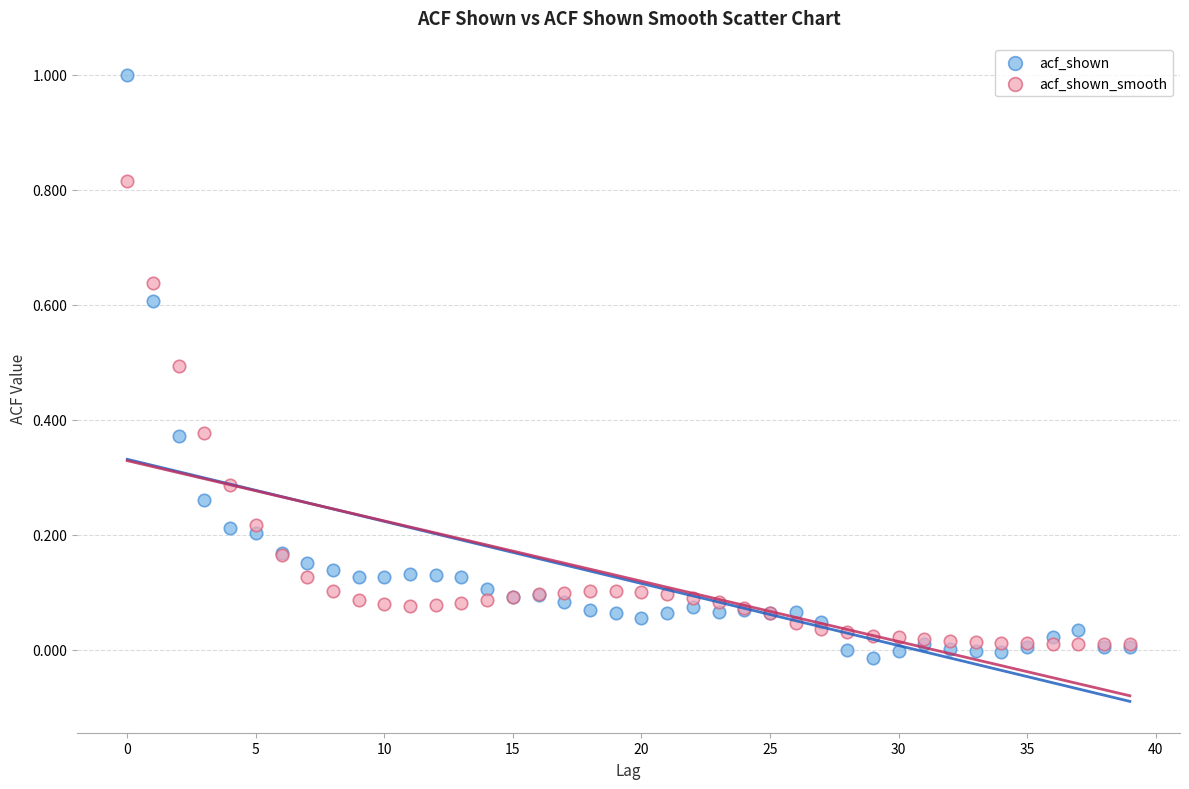

Which series has the widest spread of Y values?

acf_shown